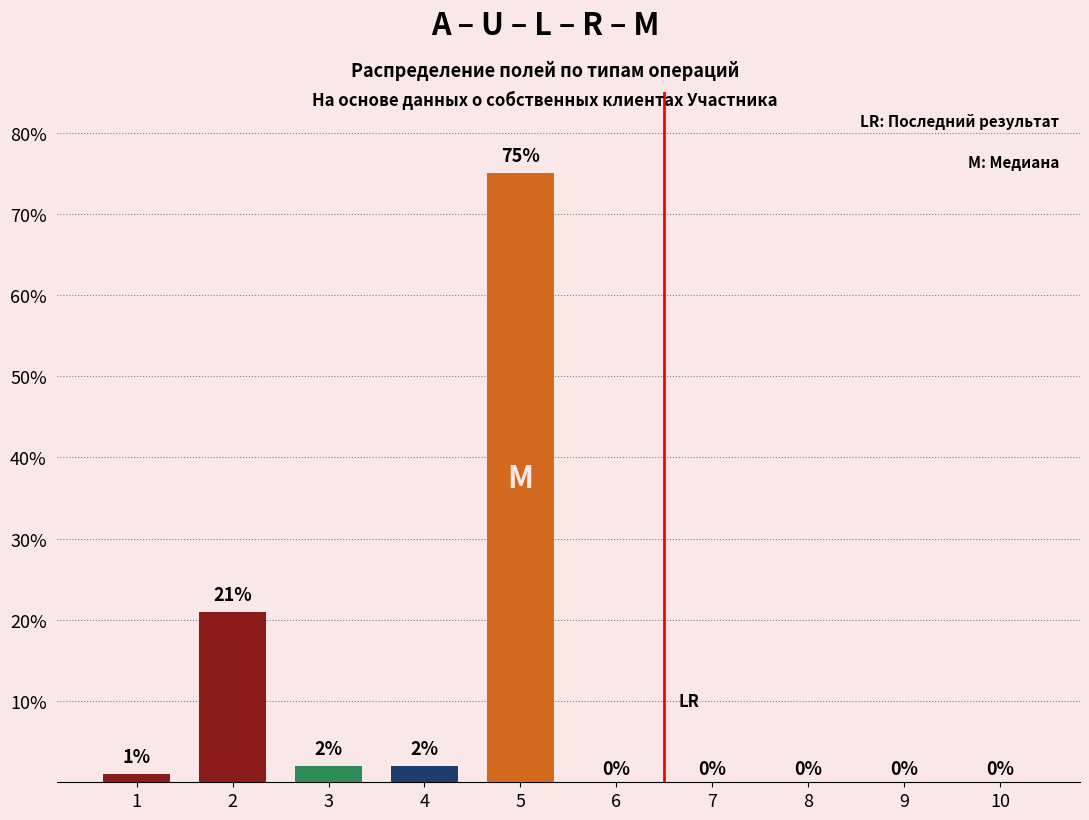

Reading left to right, transcribe all the data shown in this chart.

1=1	2=21	3=2	4=2	5=75	6=0	7=0	8=0	9=0	10=0